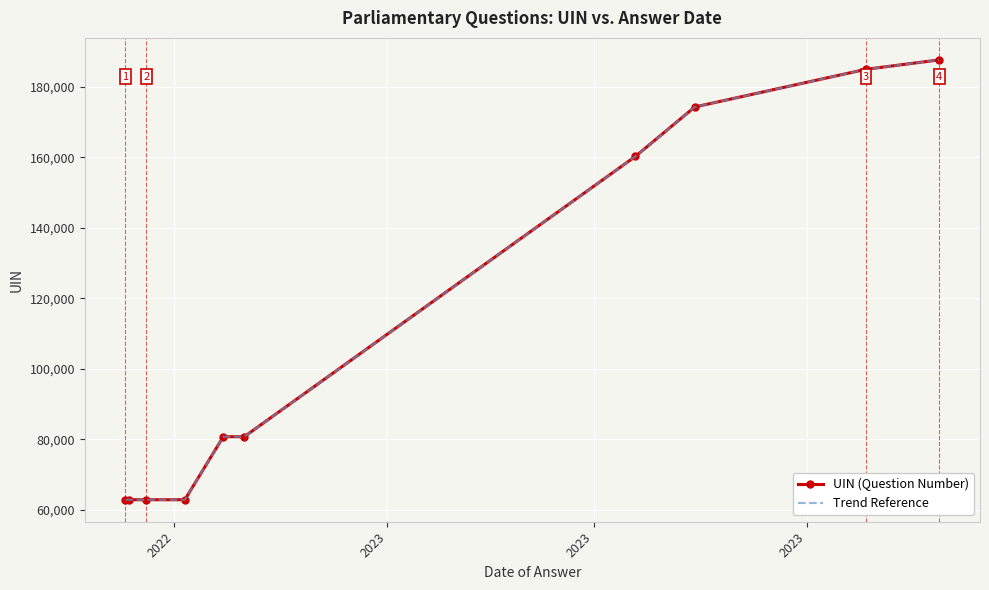

What is the value of the Trend Reference point at the 4th from the left?

62838